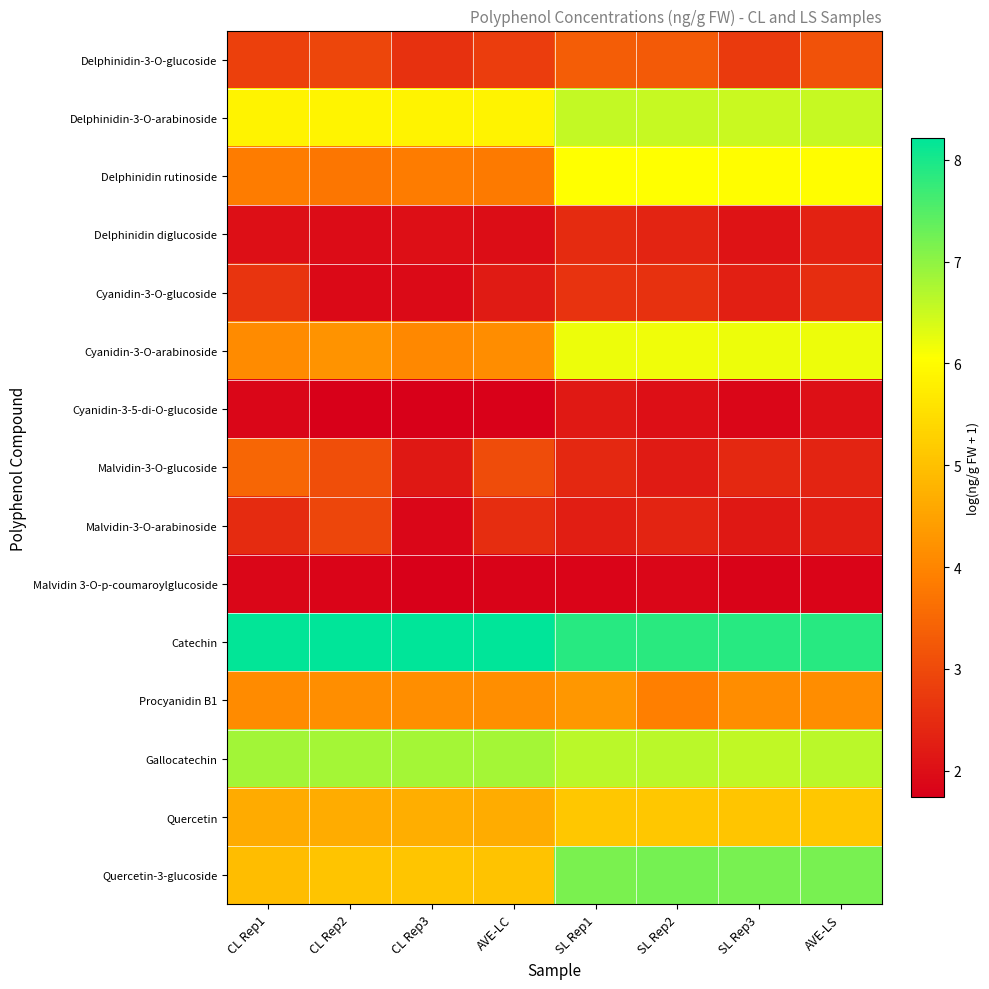

At SL Rep1, list the series in order from smallest to largest.

Malvidin 3-O-p-coumaroylglucoside, Cyanidin-3-5-di-O-glucoside, Malvidin-3-O-arabinoside, Malvidin-3-O-glucoside, Delphinidin diglucoside, Cyanidin-3-O-glucoside, Delphinidin-3-O-glucoside, Procyanidin B1, Quercetin, Delphinidin rutinoside, Cyanidin-3-O-arabinoside, Delphinidin-3-O-arabinoside, Gallocatechin, Quercetin-3-glucoside, Catechin